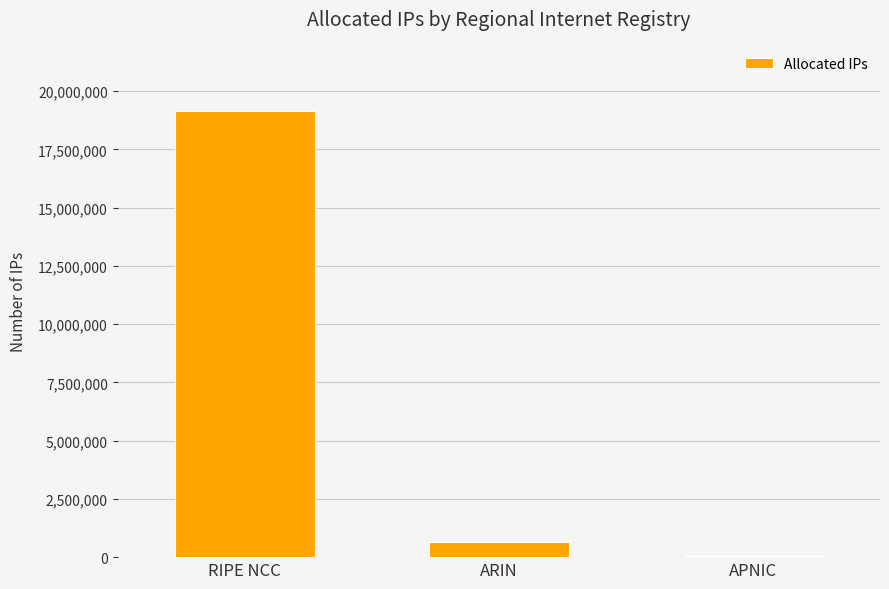

What is the label of the 2nd bar from the right?

ARIN